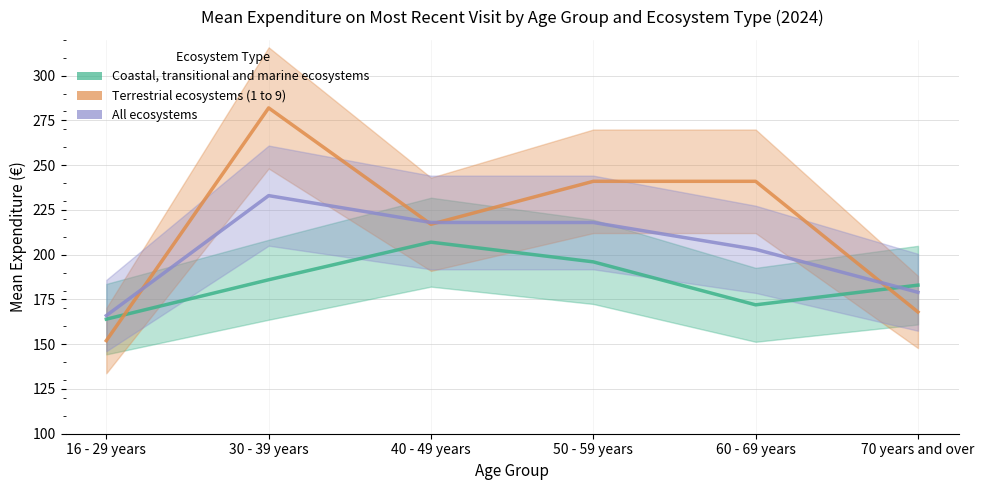

Where is Terrestrial ecosystems (1 to 9) nearest to the value 217?

40 - 49 years